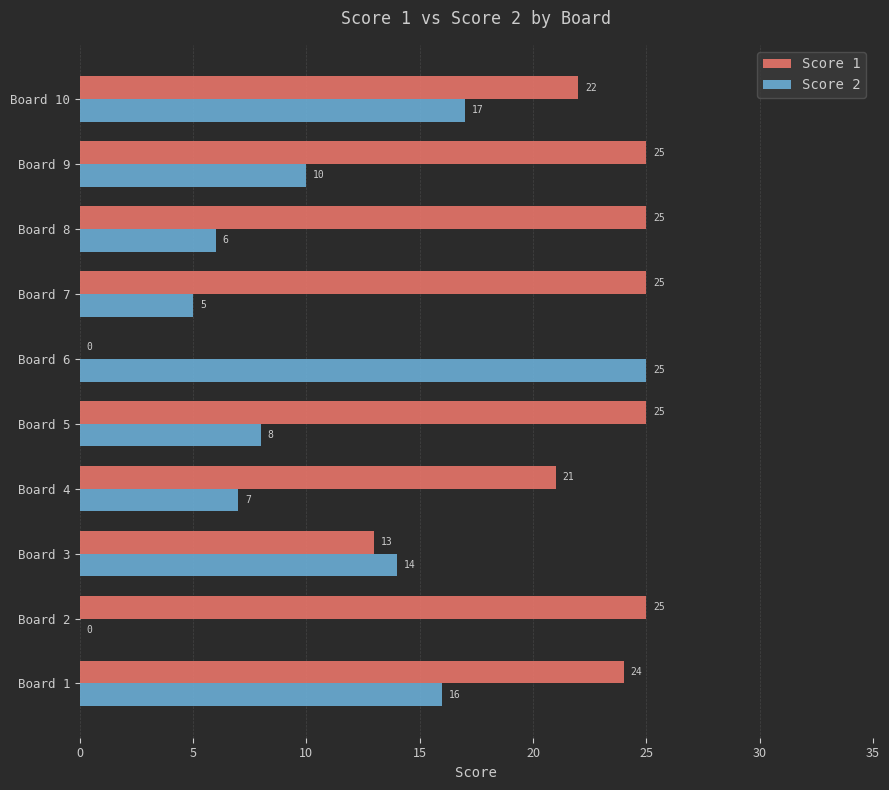

The Score 1 series shows 7 at Board 4. True or false?

False